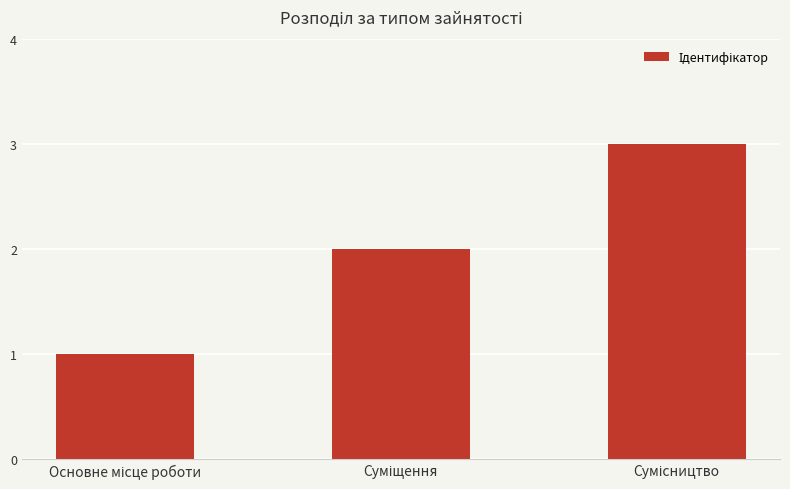

What is the difference between the maximum and second lowest values?

1